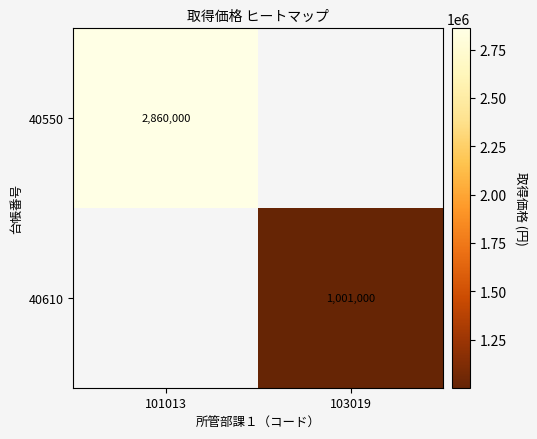

Count the number of data series in this chart.

2